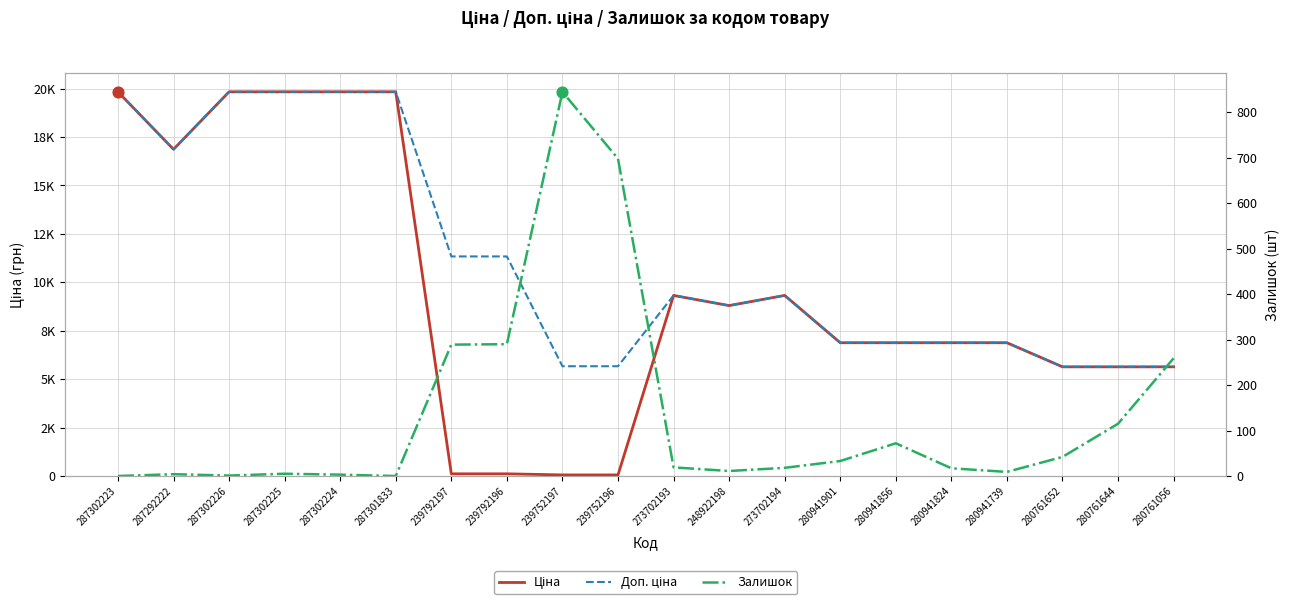

At which category is the sum across all series the highest?

287302225